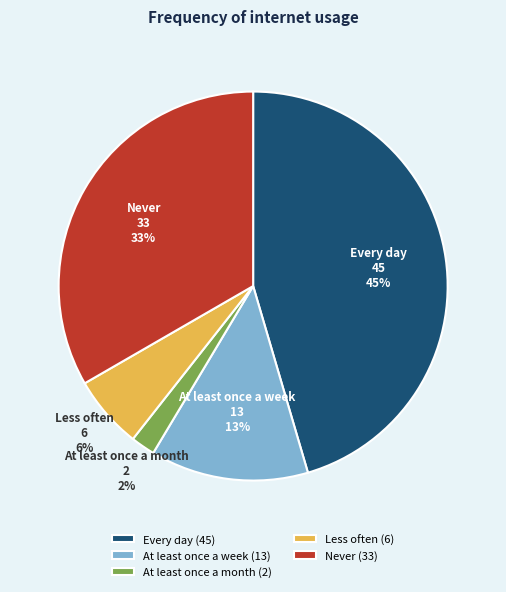

Combined, do Every day and At least once a month account for over 50%?

No